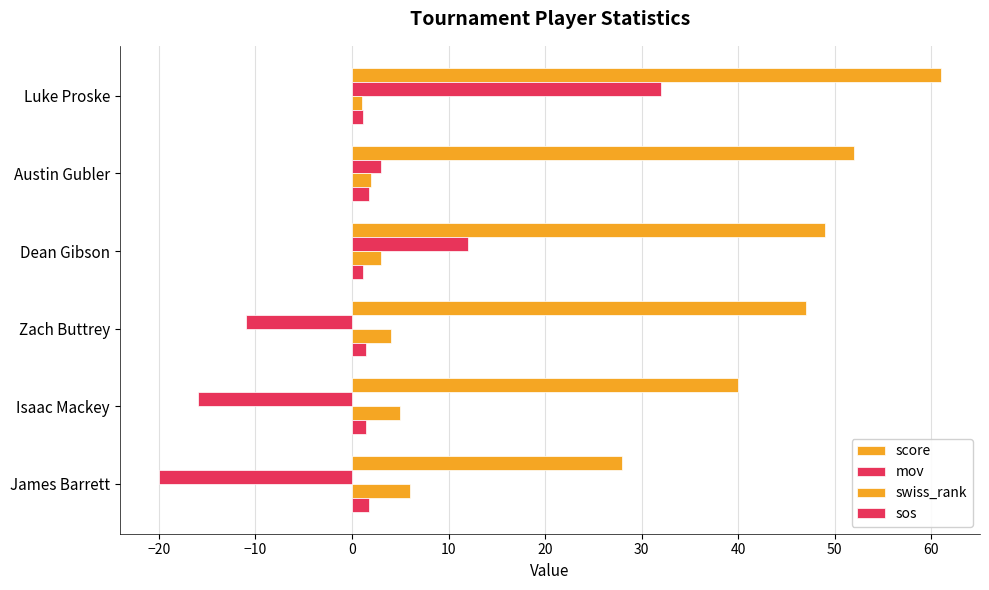

How many data points in score are less than 49?

3